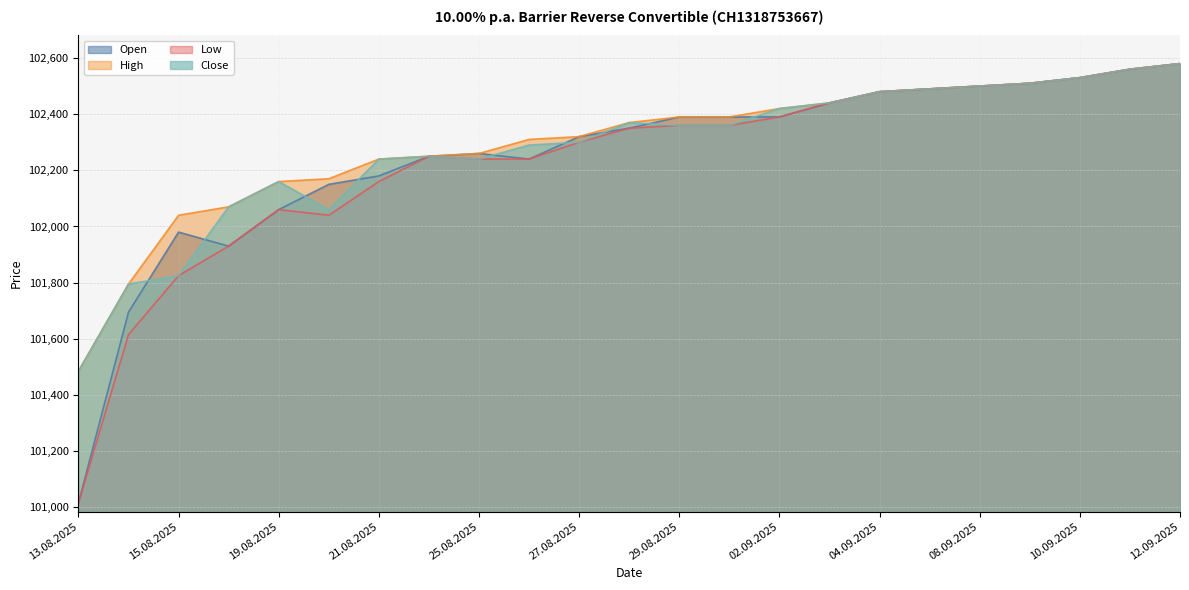

Reading right to left, extract all data points from this chart.

Open: 102580	102560	102530	102510	102500	102490	102480	102440	102390	102390	102390	102350	102320	102240	102260	102250	102180	102150	102060	101930	101980	101695	101015
High: 102580	102560	102530	102510	102500	102490	102480	102440	102420	102390	102390	102370	102320	102310	102260	102250	102240	102170	102160	102070	102040	101795	101485
Low: 102580	102560	102530	102510	102500	102490	102480	102440	102390	102360	102360	102350	102300	102240	102240	102250	102160	102040	102060	101930	101825	101615	101015
Close: 102580	102560	102530	102510	102500	102490	102480	102440	102420	102360	102360	102370	102300	102290	102240	102250	102240	102060	102160	102070	101825	101795	101485